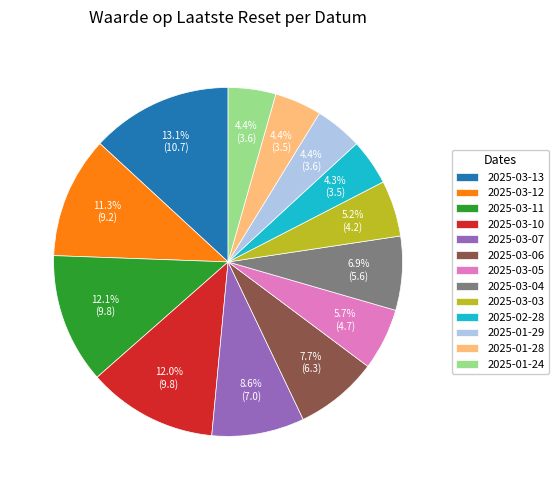

To the nearest percent, what portion does 2025-03-10 represent?

12%